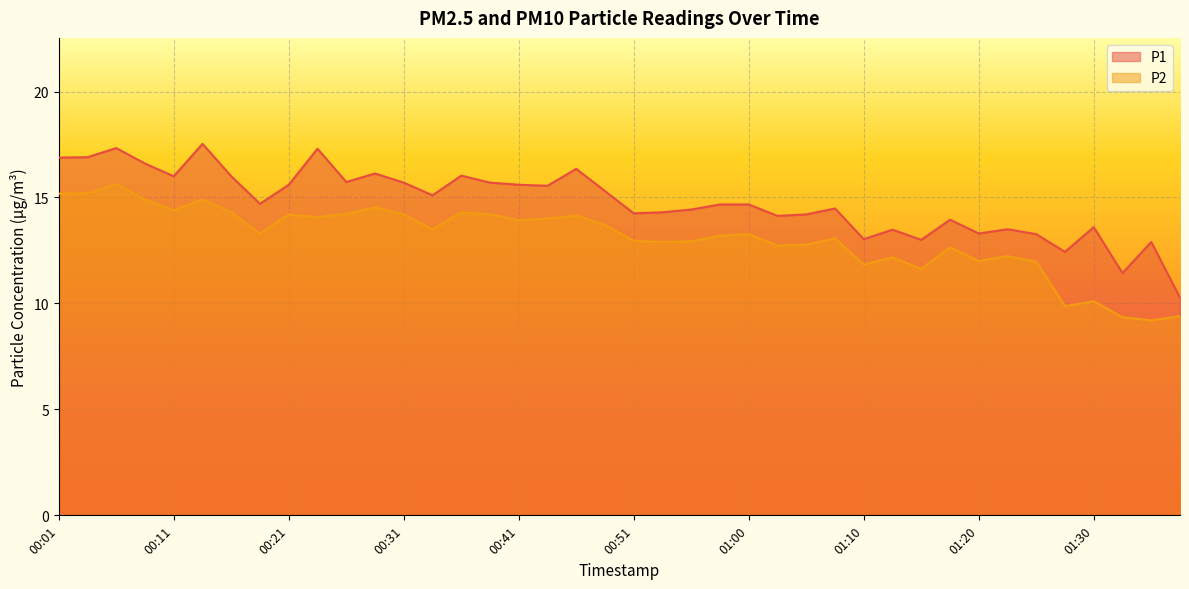

True or false: P1 and P2 cross at least once.

False